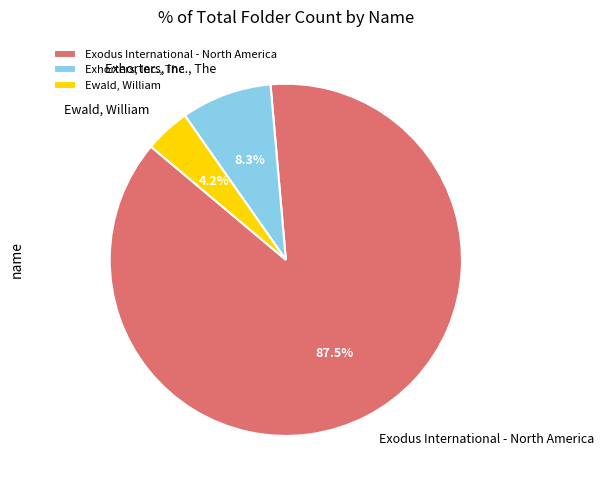

Does Ewald, William represent more than half of the total?

No